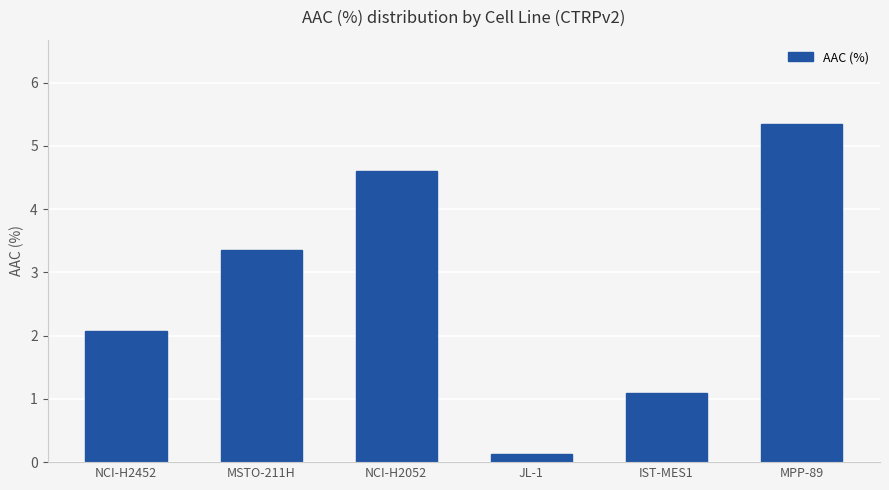

Reading left to right, list all the values displayed in this chart.

2.1	3.4	4.6	0.1	1.1	5.3